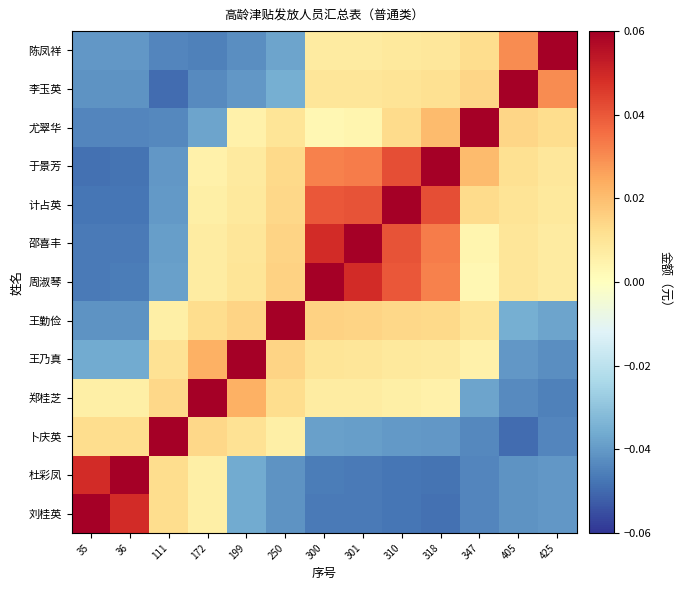

What is the total value across all series at 301?

0.1